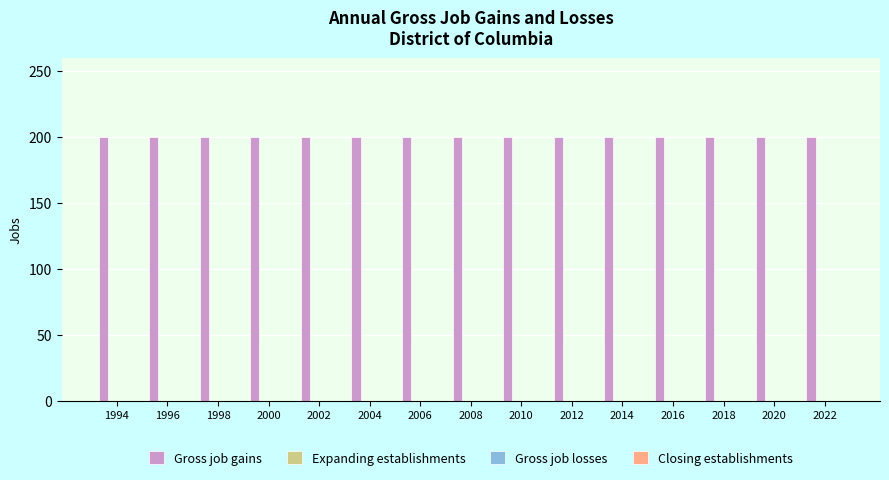

True or false: Gross job gains has a value of 342 at 2010.

False